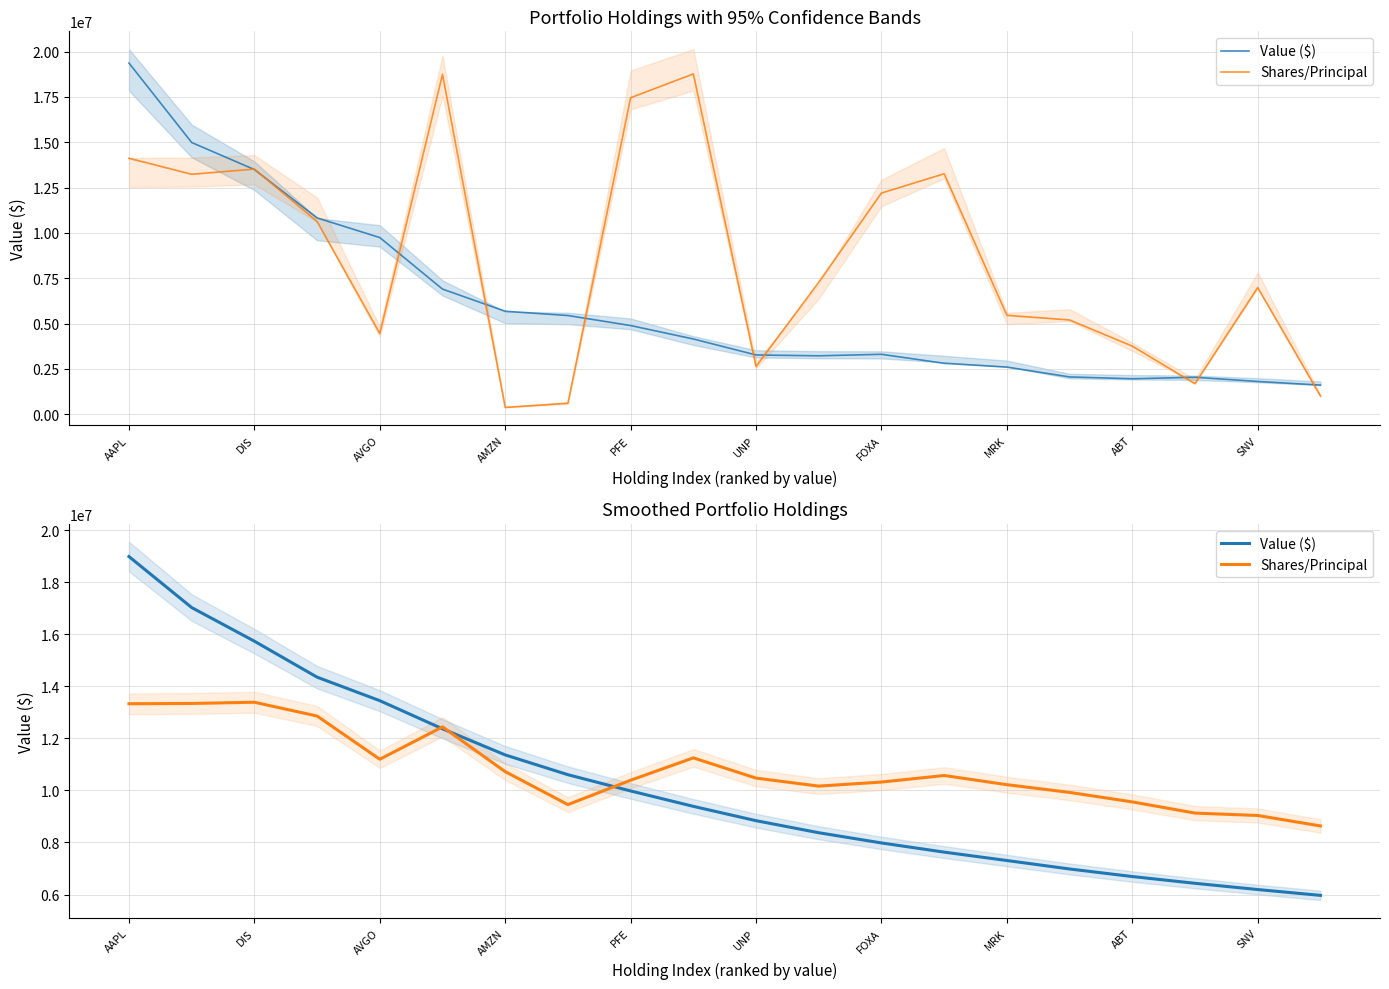

Which series has the widest spread of values?

Value ($)